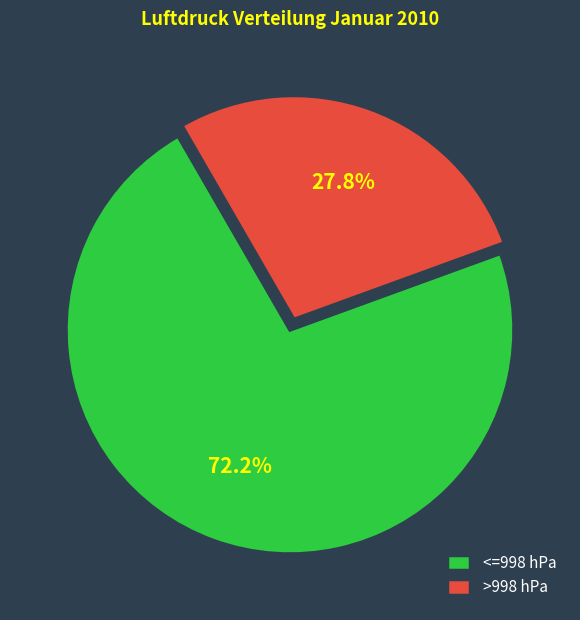

What is the largest slice in the pie chart?

<=998 hPa